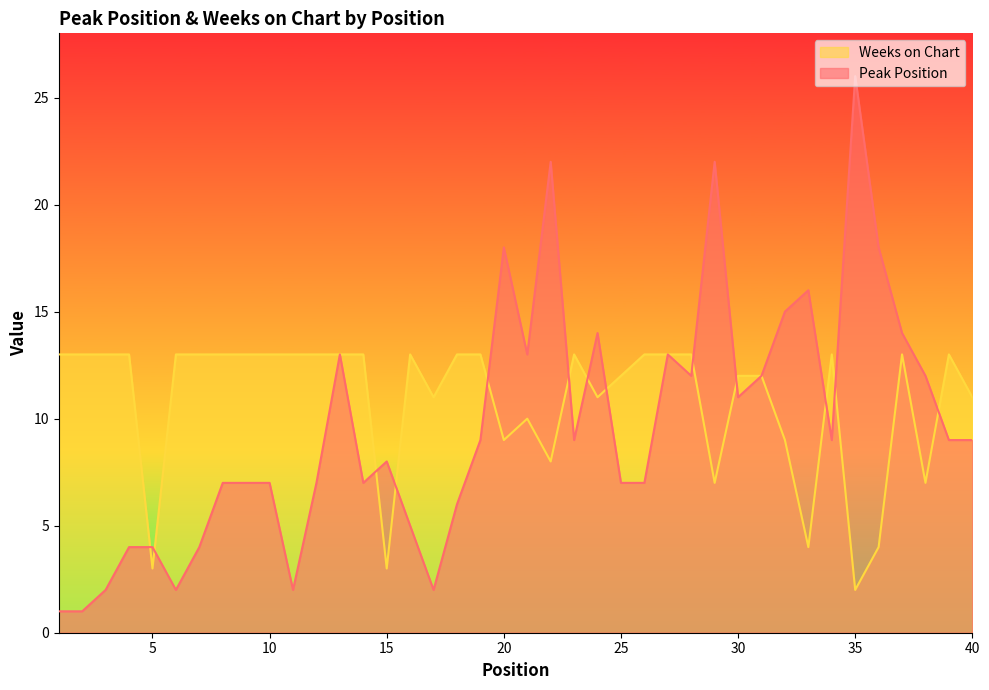

What is the value of the Weeks on Chart point at the 4th from the left?

13